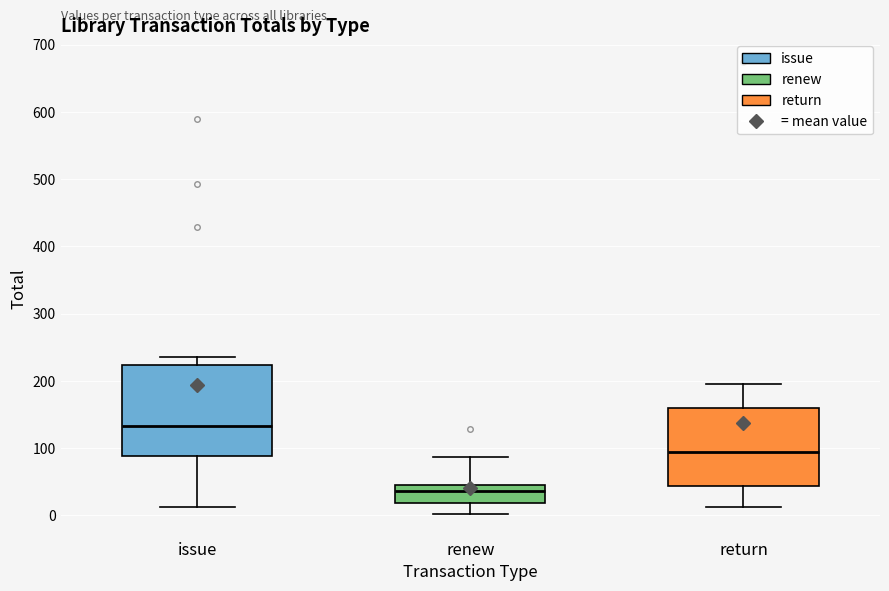

Comparing the boxes themselves (not the whiskers), which one is the tallest?

issue